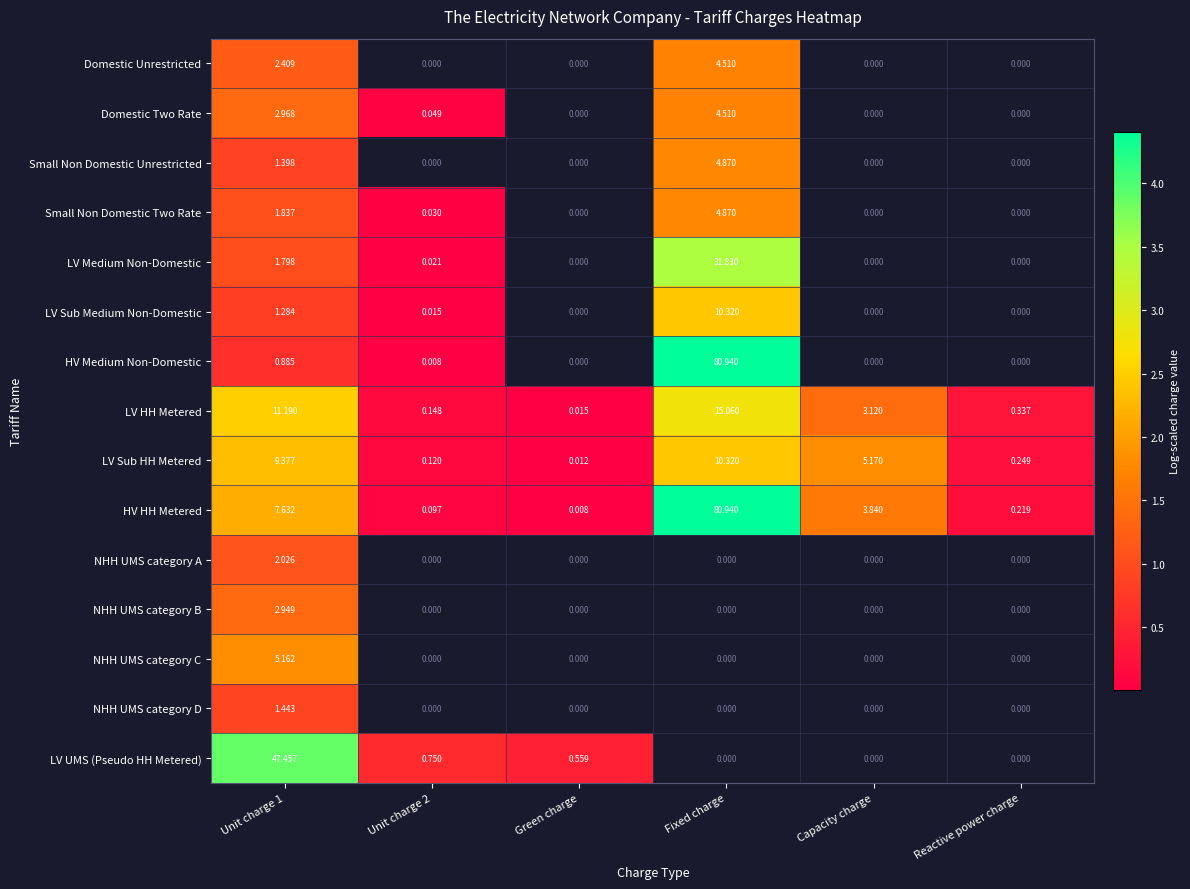

At which label is LV HH Metered closest to 7?

Capacity charge